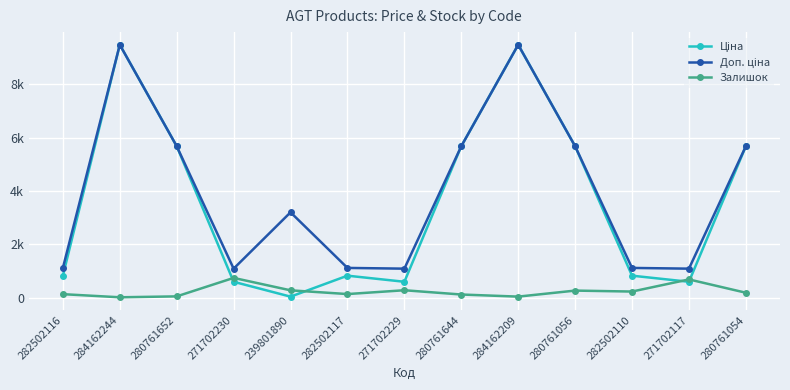

What is the maximum value shown in the chart?

9480.1